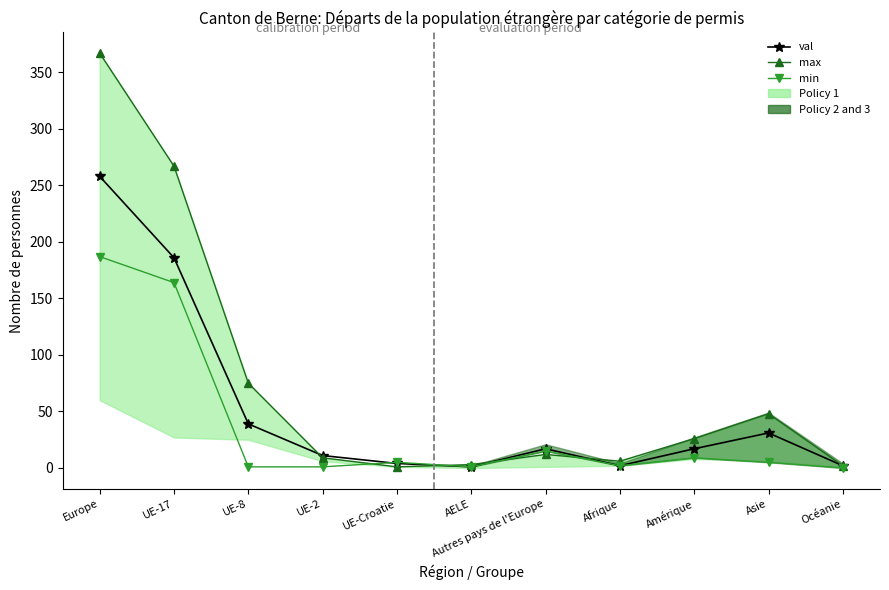

List the labels in order of min value, largest first.

Europe, UE-17, Autres pays de l'Europe, Amérique, UE-Croatie, Asie, Afrique, UE-8, UE-2, AELE, Océanie